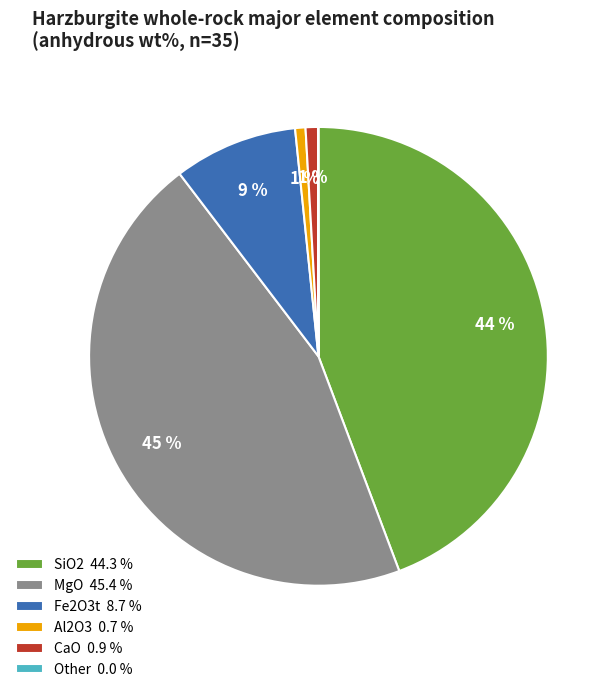

What is the largest slice in the pie chart?

MgO 45.4 %